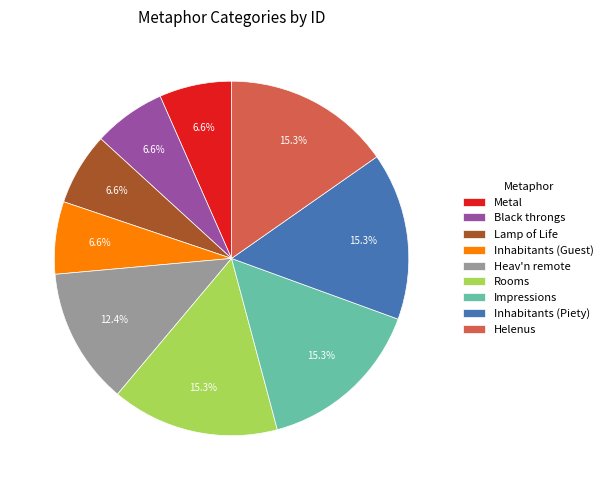

Does Heav'n remote account for over 50% of the chart?

No